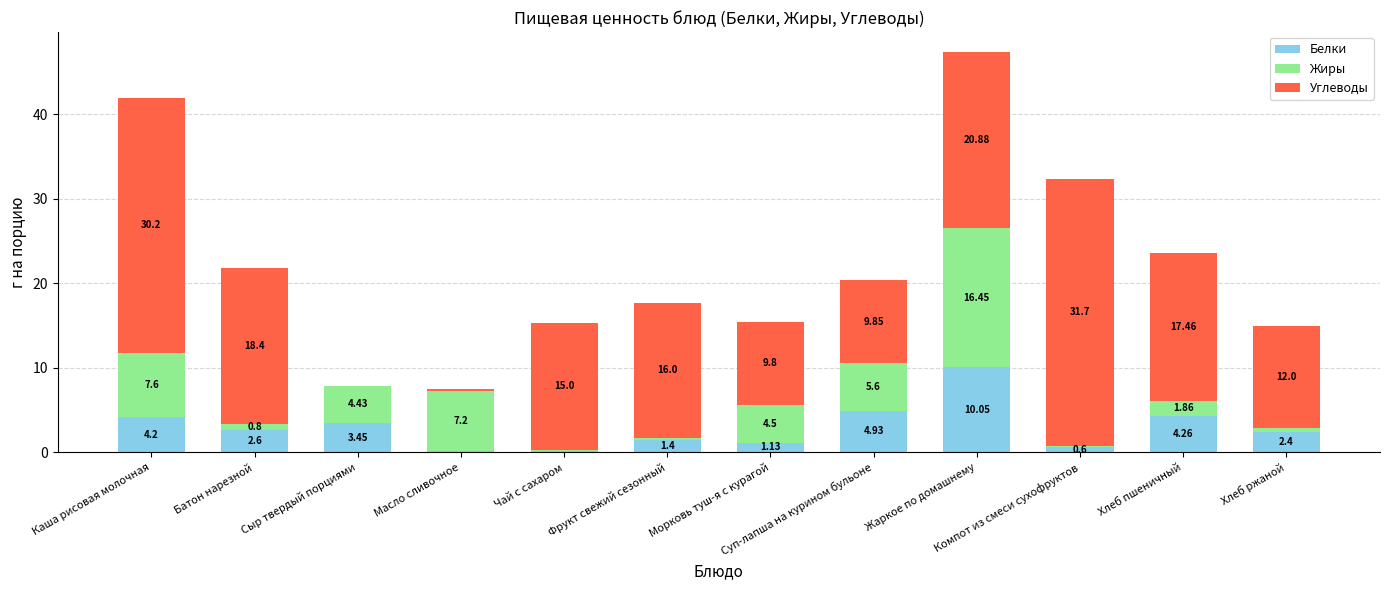

What is the total value across all series at Каша рисовая молочная?

42.0